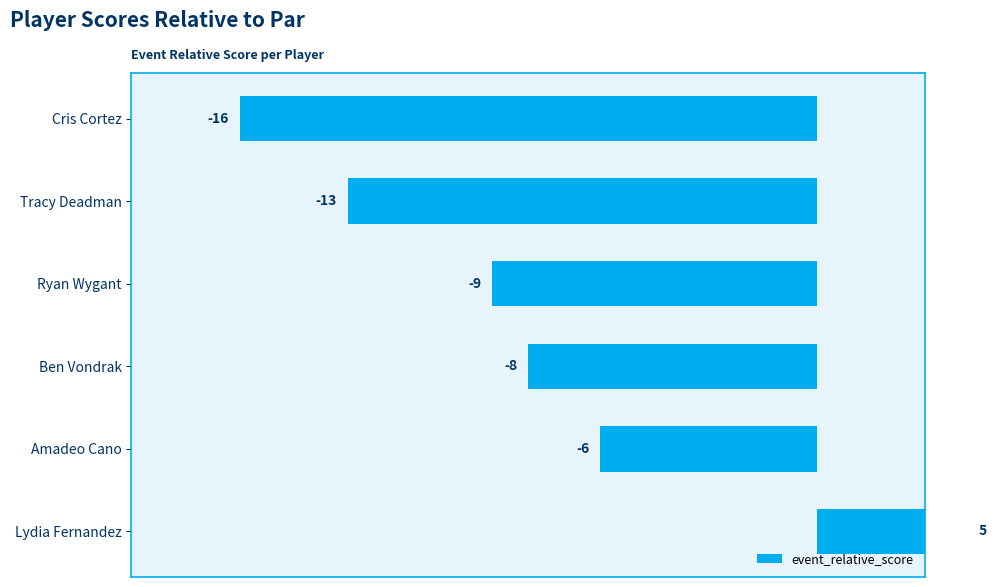

What is the smallest value displayed?

-16